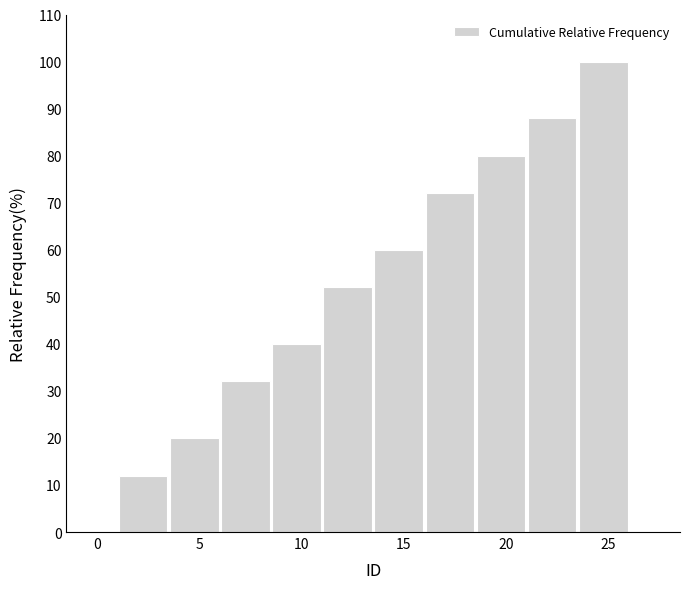

Which range on the x-axis has the tallest bar?

23.5 to 26.0